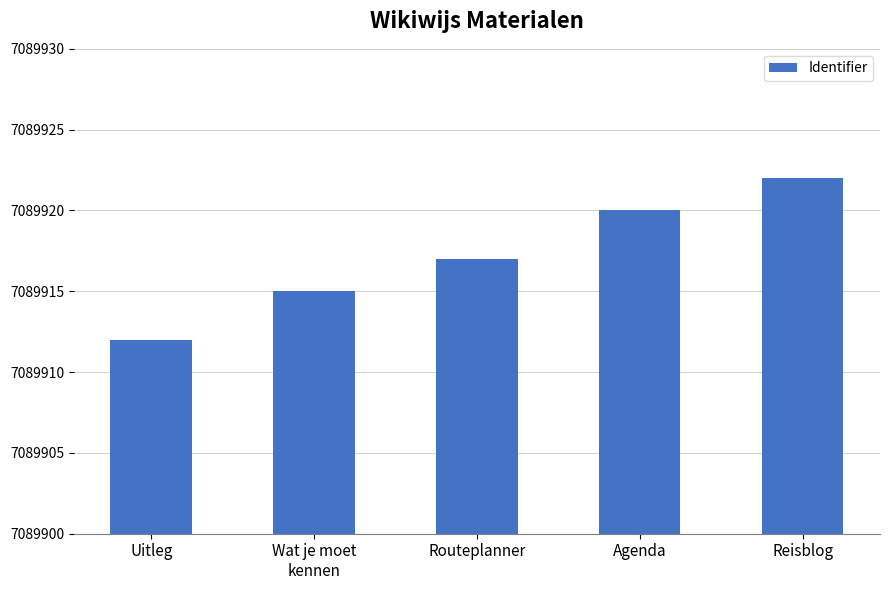

The chart shows a value of 20 at Agenda. True or false?

True